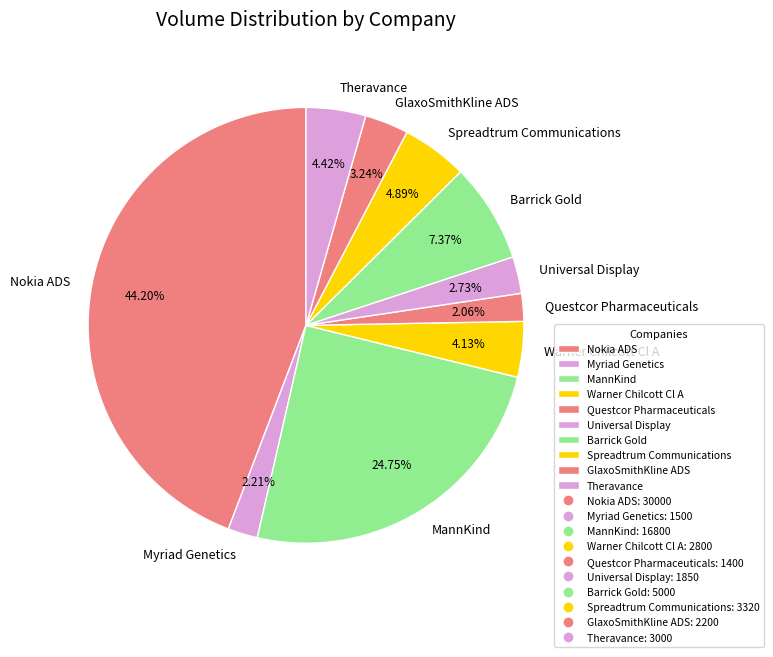

What is the largest slice in the pie chart?

Nokia ADS